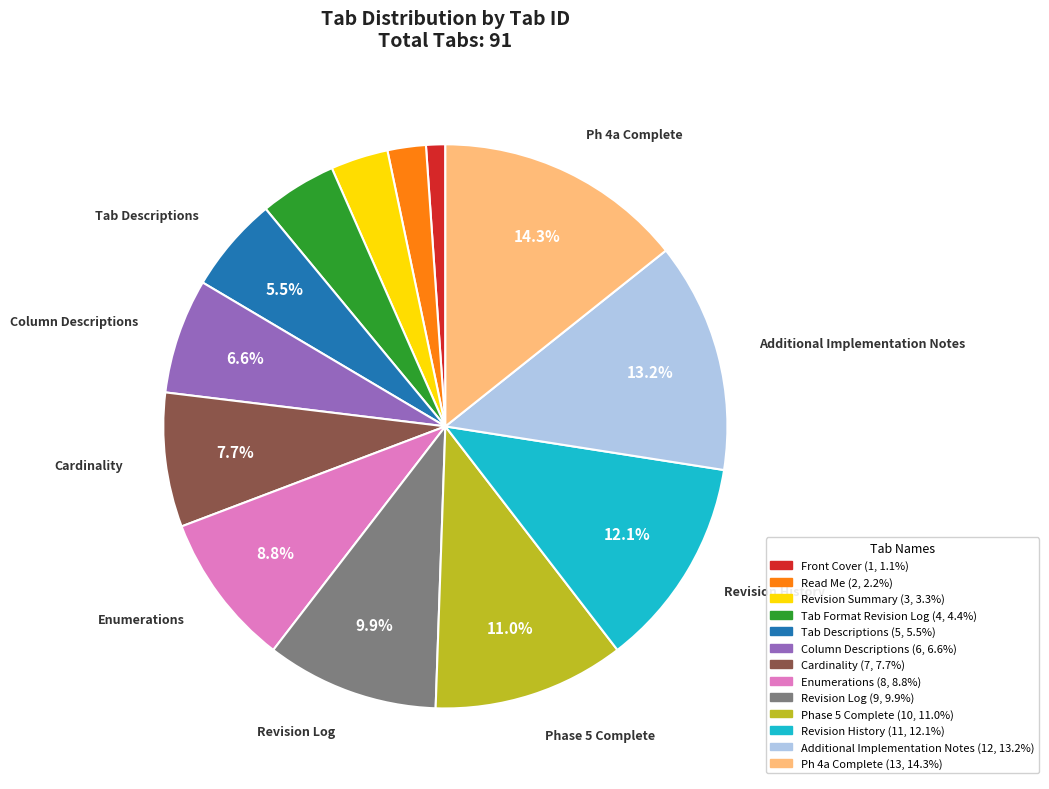

Is there a majority slice in this chart?

No